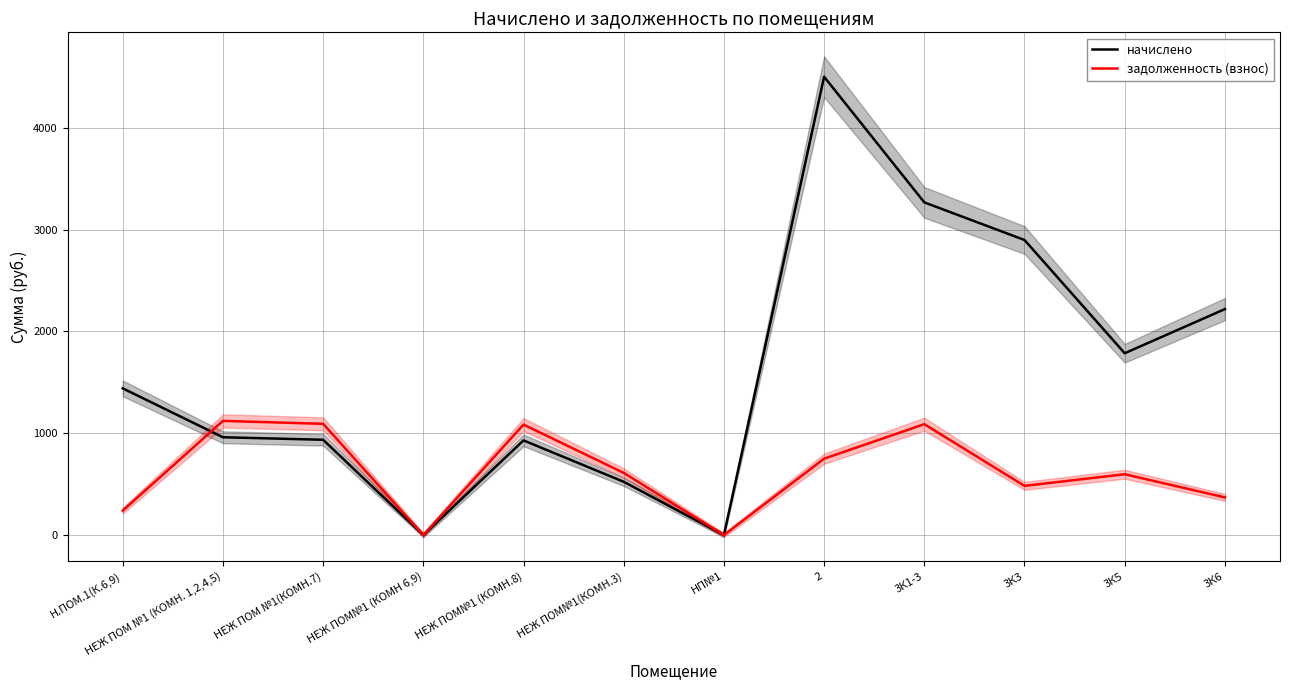

In начислено, how many points are higher than both neighbors (excluding endpoints)?

2